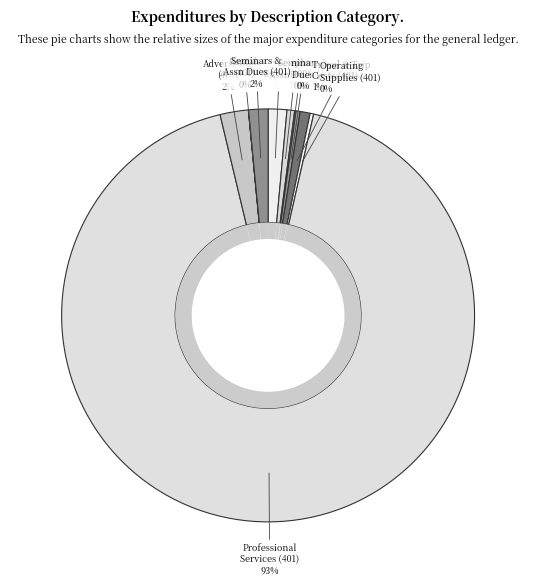

How many slices are in this pie chart?

10